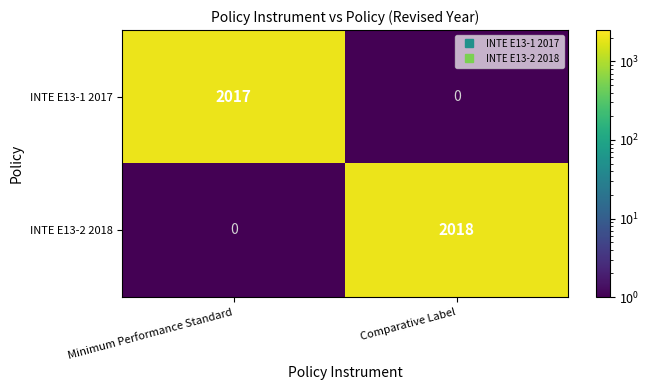

Reading right to left, what are all the values shown in this chart?

INTE E13-1 2017: 0	2017
INTE E13-2 2018: 2018	0